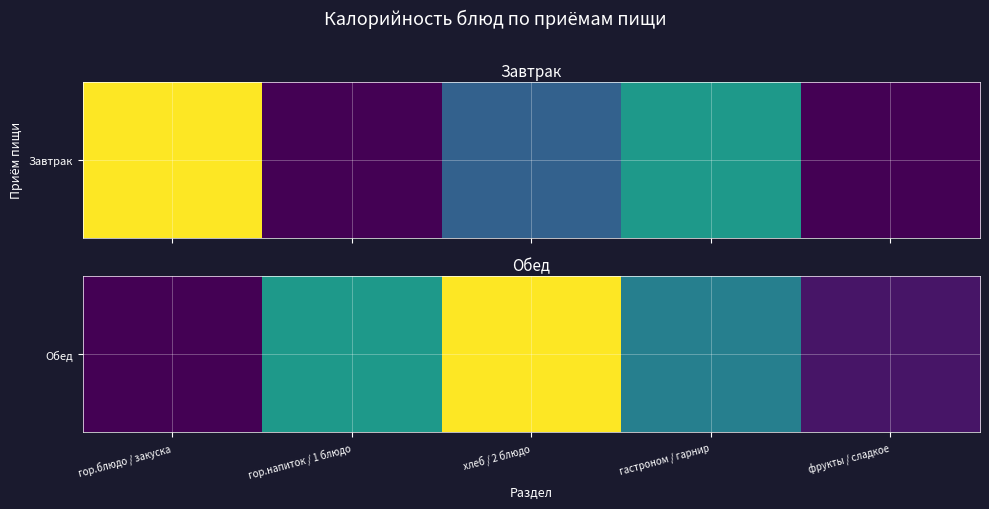

At which label is the value closest to 190?

гор.напиток / 1 блюдо